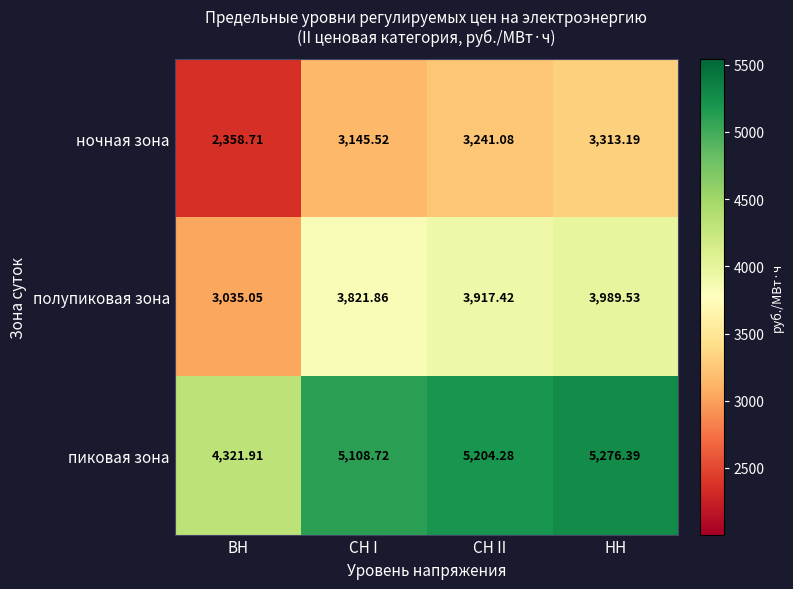

Which category has the lowest value in the полупиковая зона series?

ВН